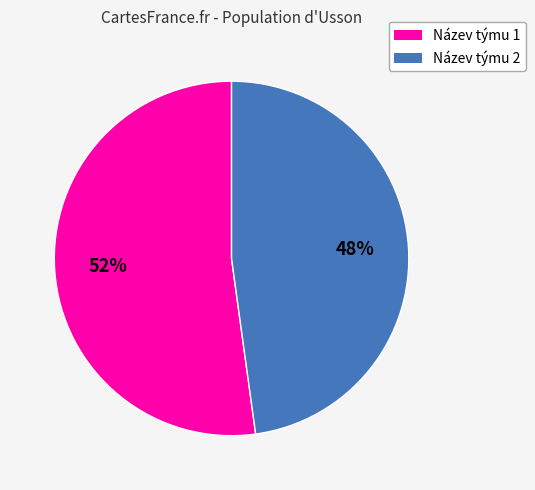

Combined, do Název týmu 2 and Název týmu 1 account for over 50%?

Yes